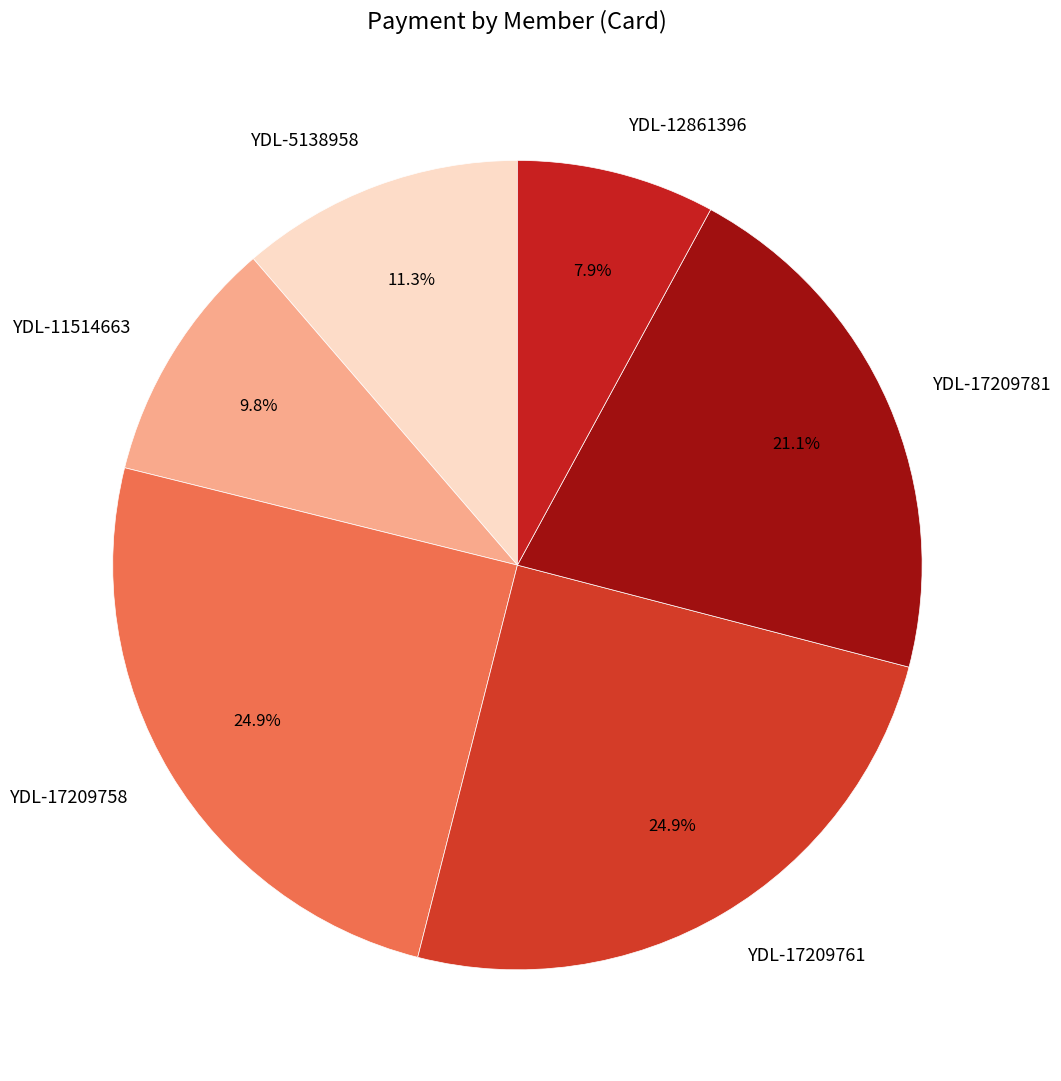

True or false: YDL-5138958 accounts for 1% of the total.

False